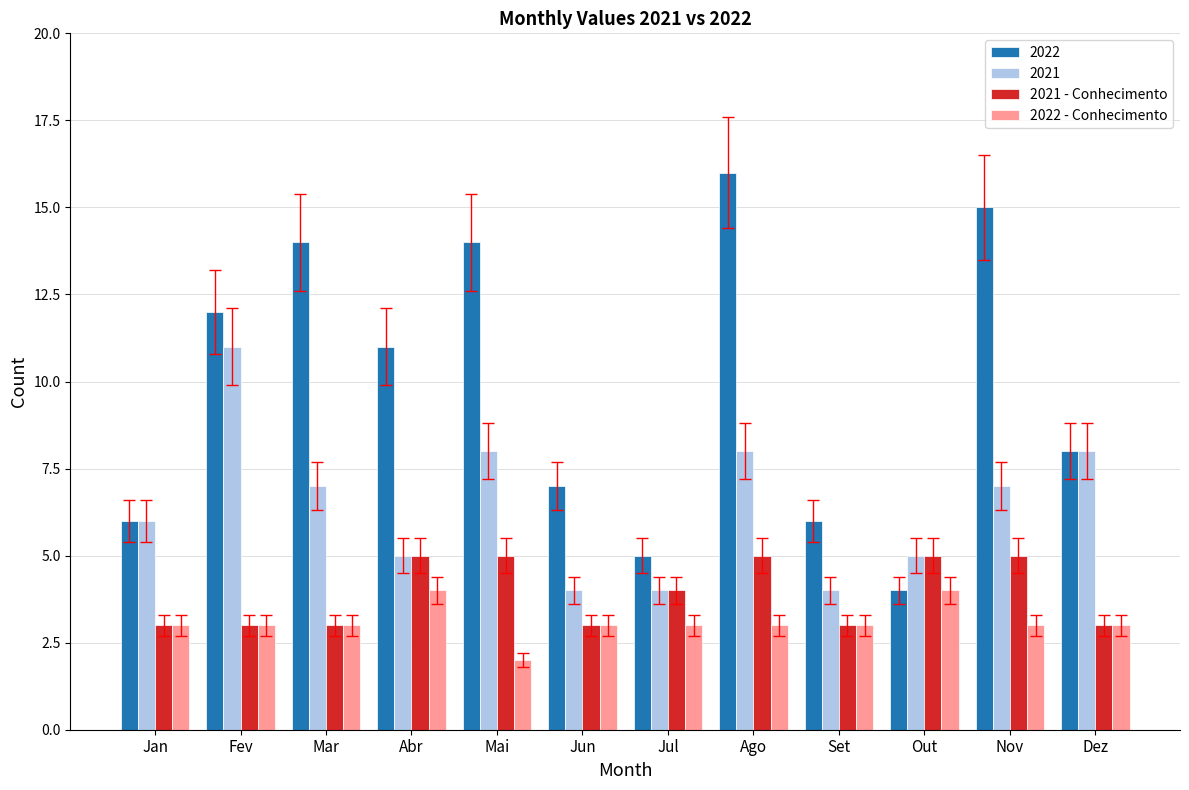

Is it true that 2022 - Conhecimento equals 2 at Jul?

False